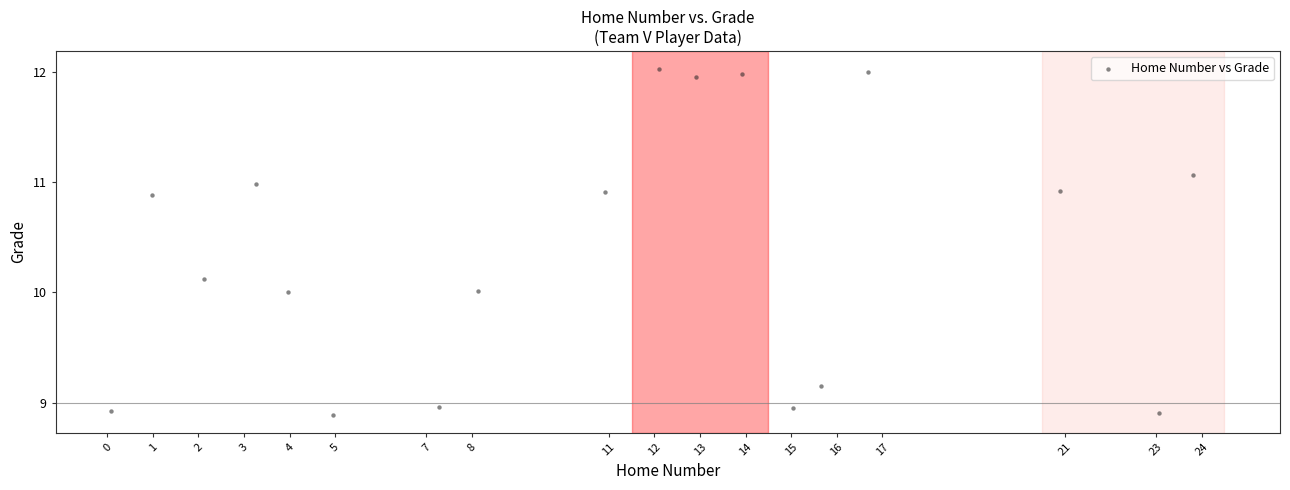

What is the range of X values (max minus min)?

23.7